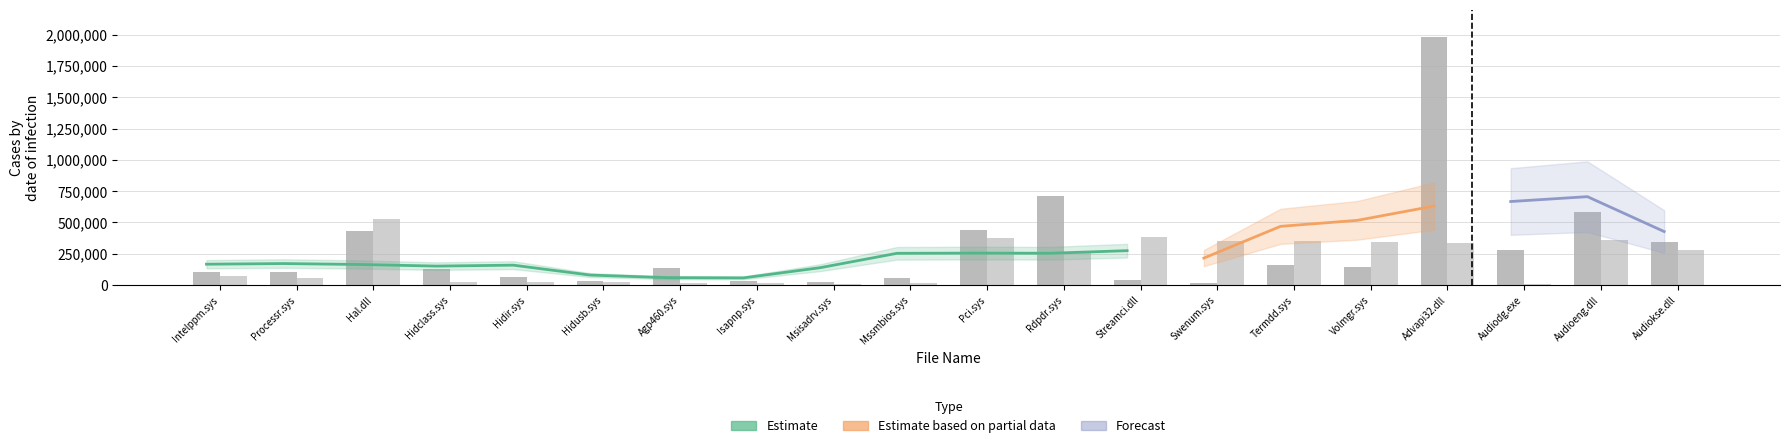

True or false: IA-64 has a value of 42728 at Streamci.dll.

True